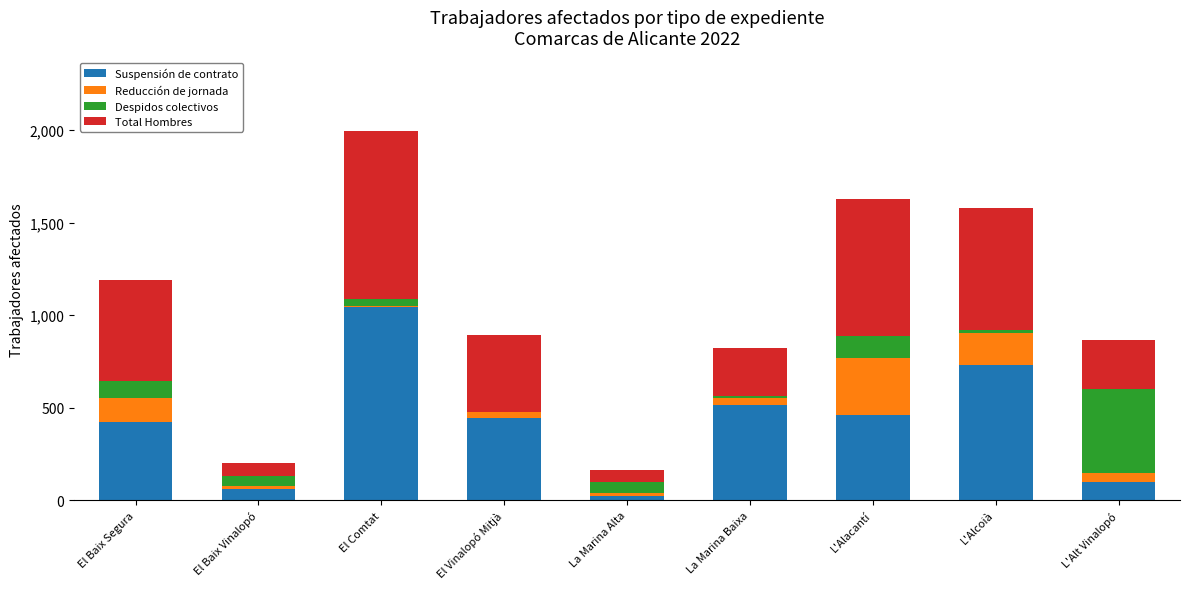

What is the sum of all Suspensión de contrato values?

3793